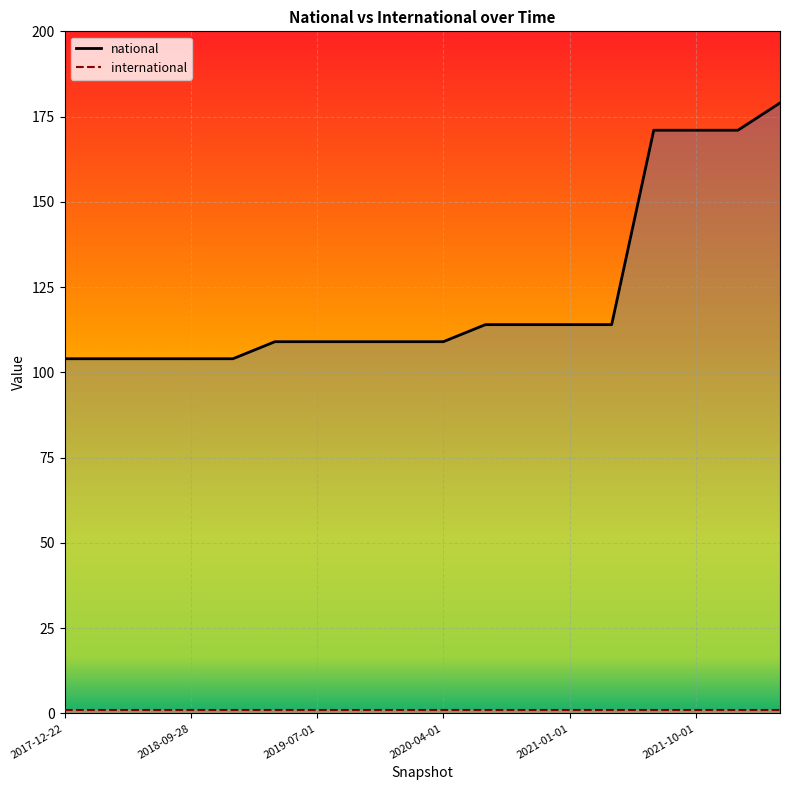

Which category has the lowest value in the national series?

2017-12-22